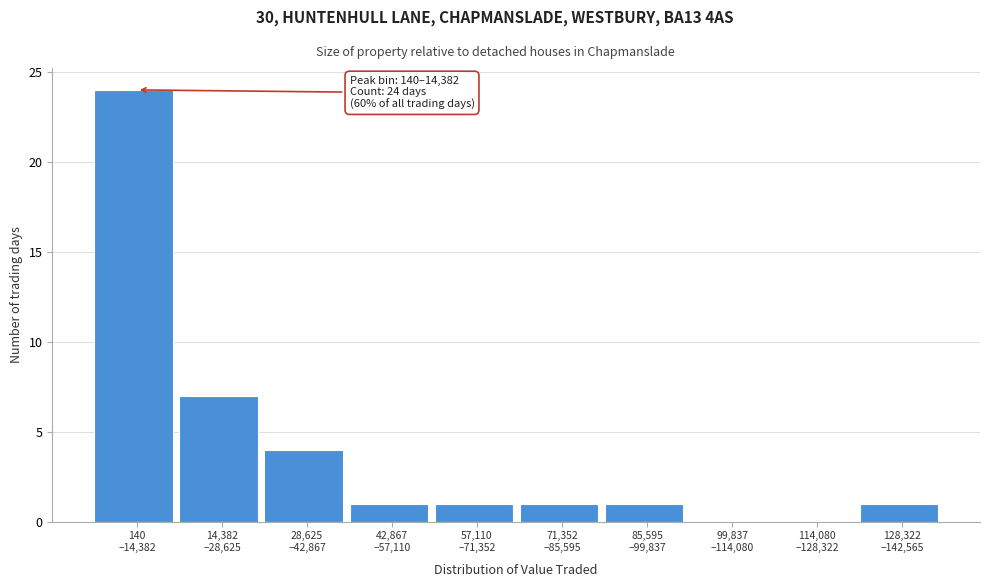

What is the sum of all values?

40